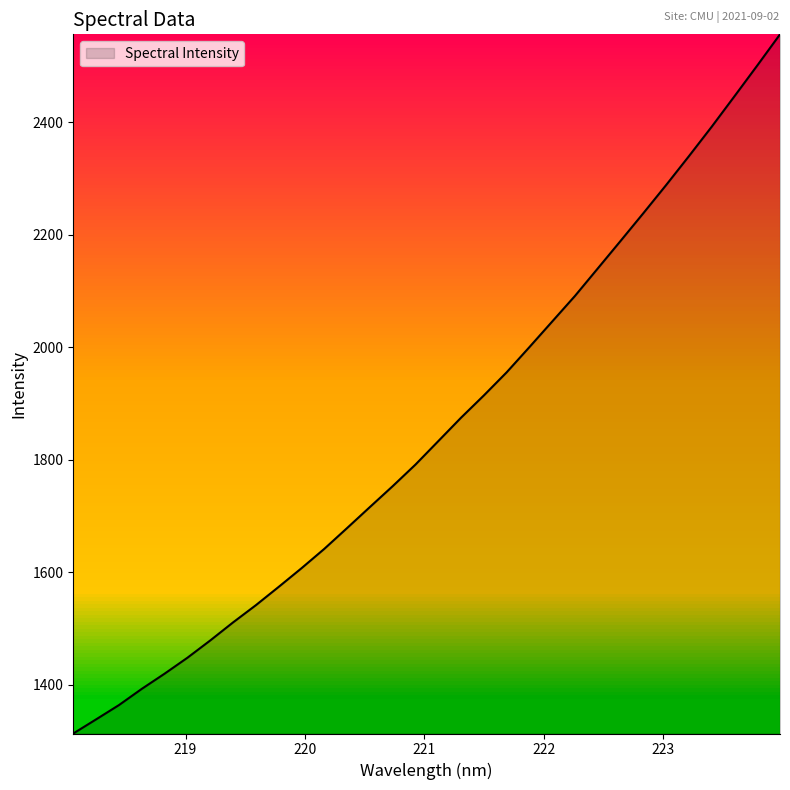

What is the sum of all values?

59383.0